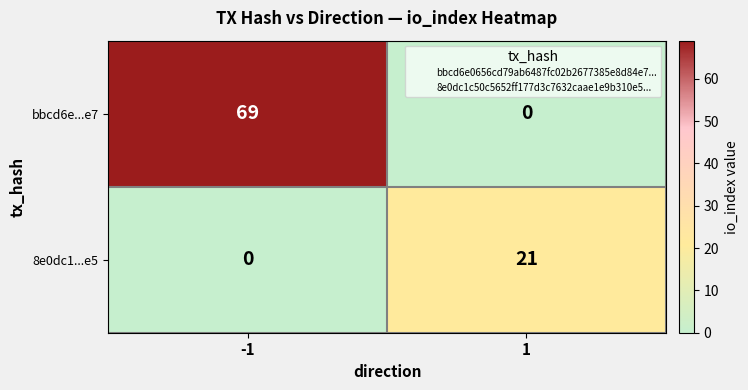

What is the difference between the maximum and minimum values in the 8e0dc1...e5 series?

21